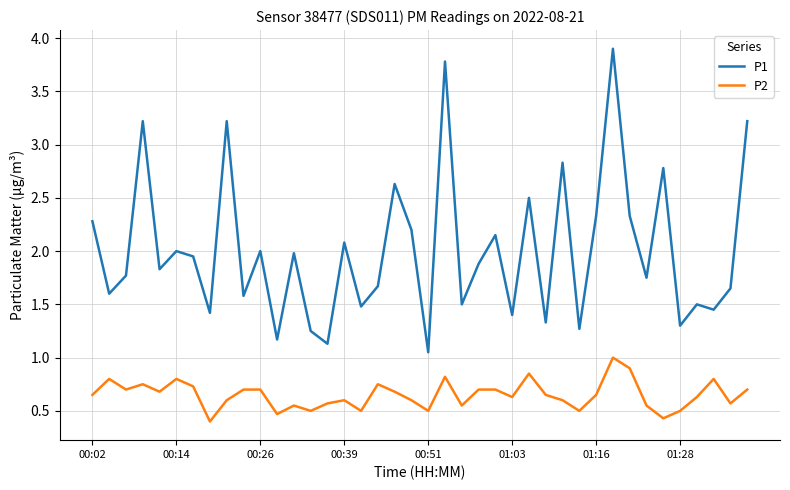

List the series in order of their peak value, highest first.

P1, P2